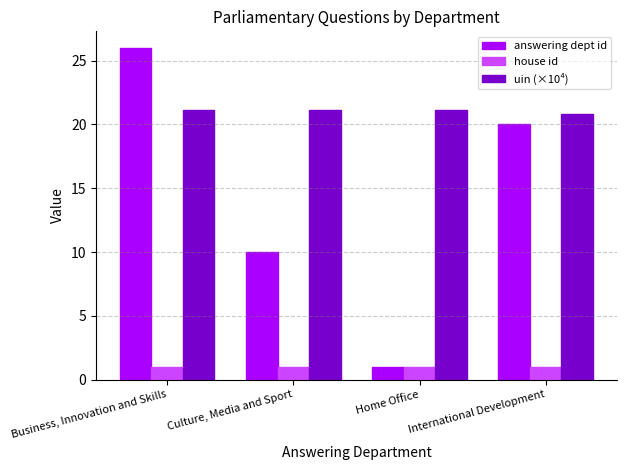

Where does the uin (×10⁴) series first go above 21?

Business, Innovation and Skills